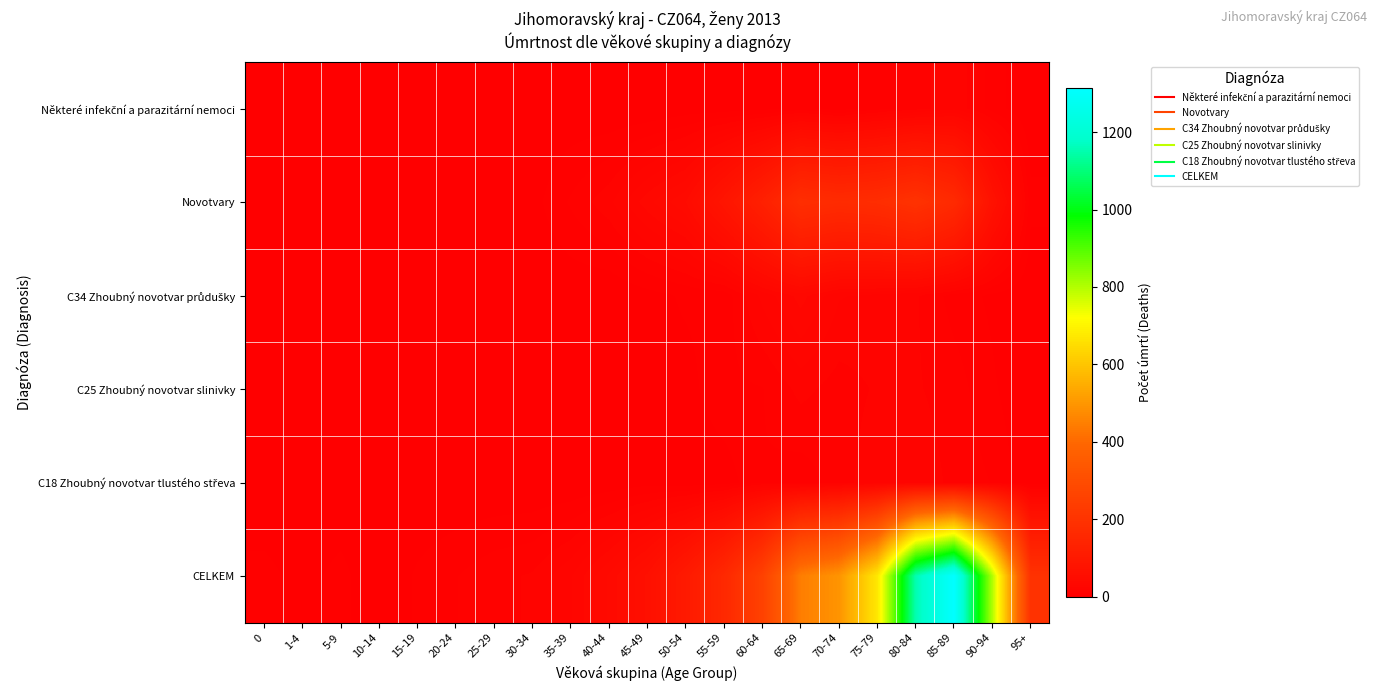

What is the total value across all series at 80-84?

1414